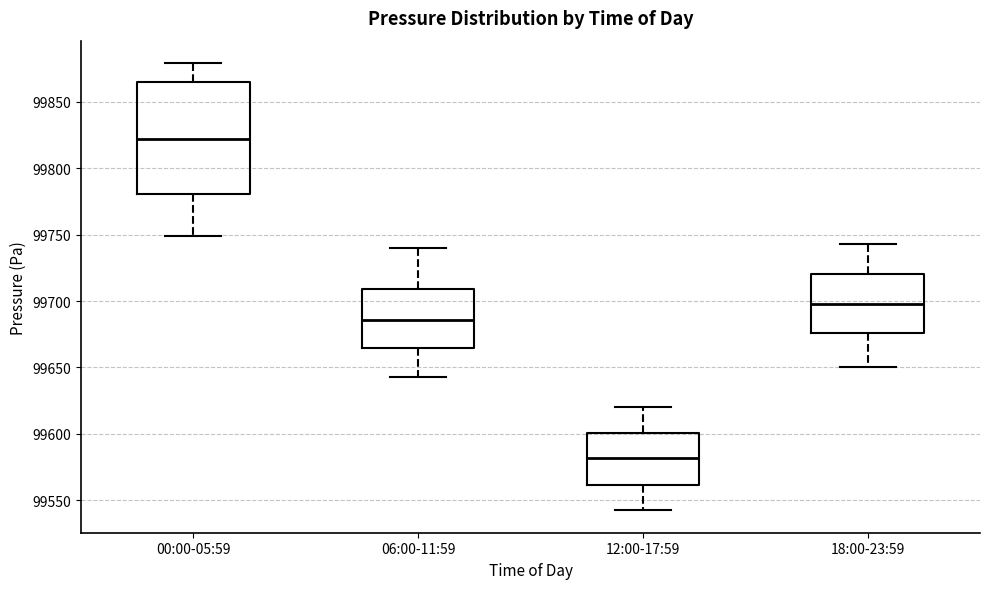

Which box's median line is the highest?

00:00-05:59